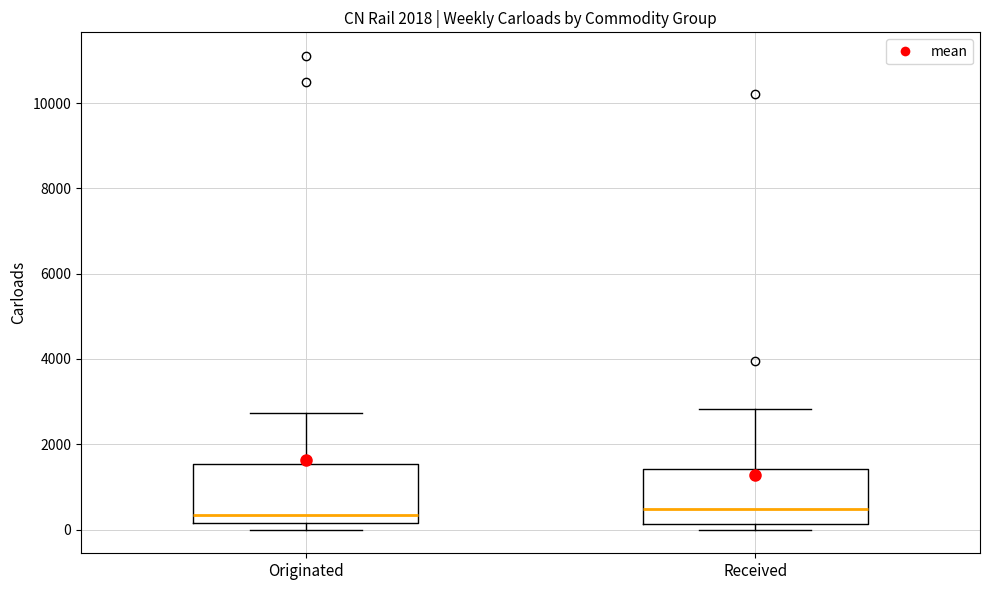

Where is the lower edge of the box for Originated on the y-axis? The values are not printed on the chart, so give them approximately, as read against the axis.

200